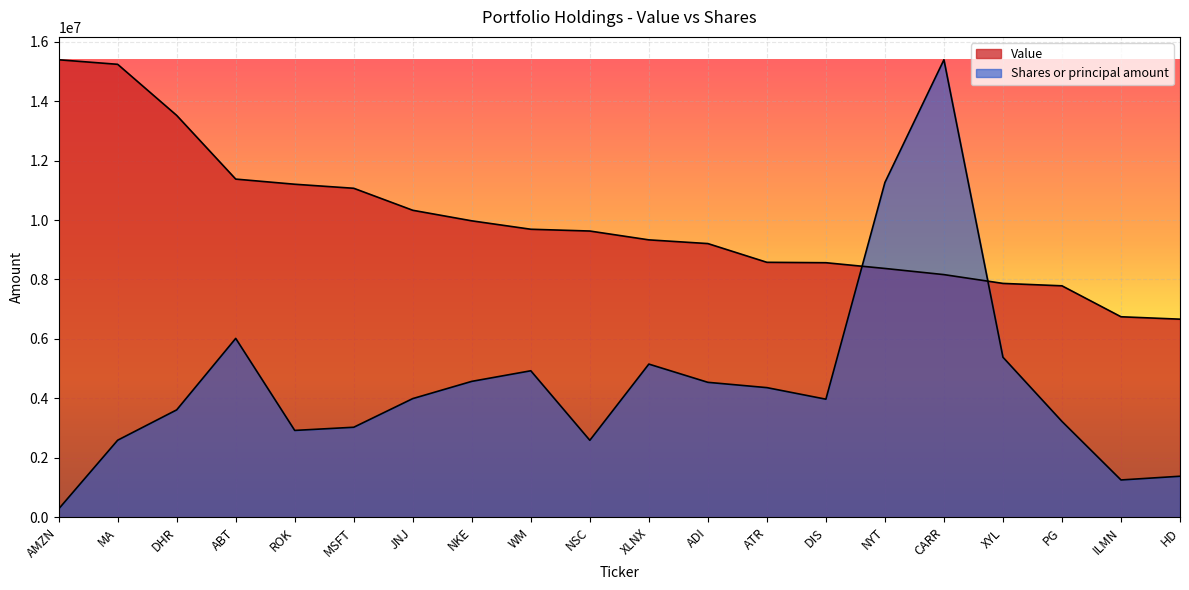

How many values in the Shares or principal amount series exceed 3993617?

10